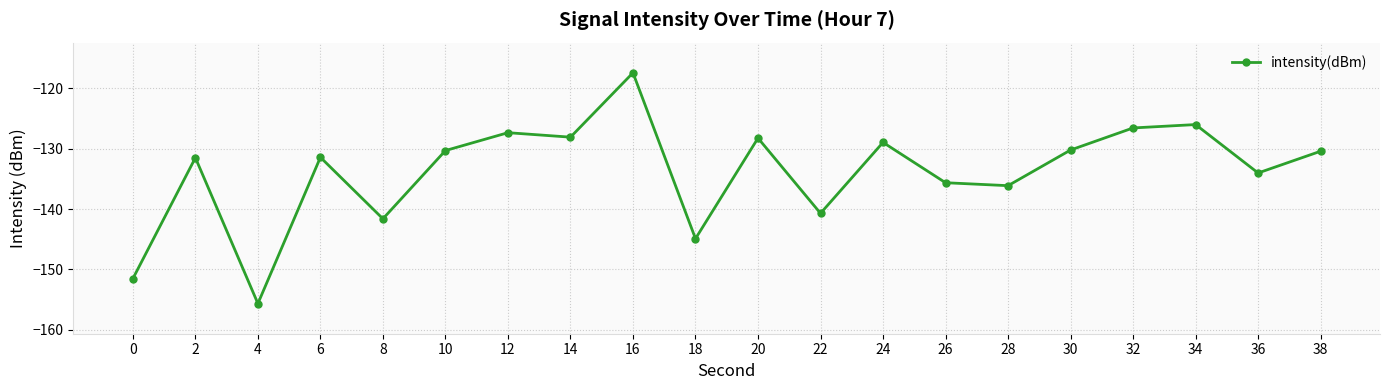

What is the change in value from 12 to 38?

-3.1